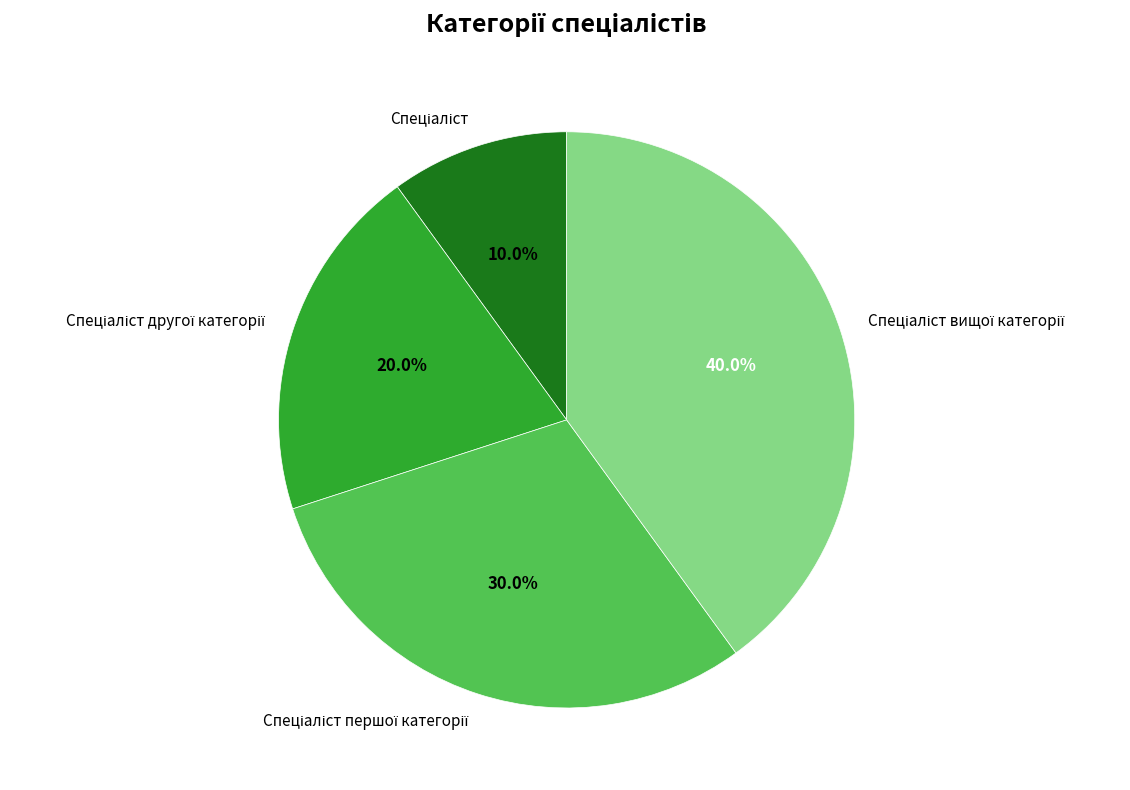

Does any single category account for the majority?

No